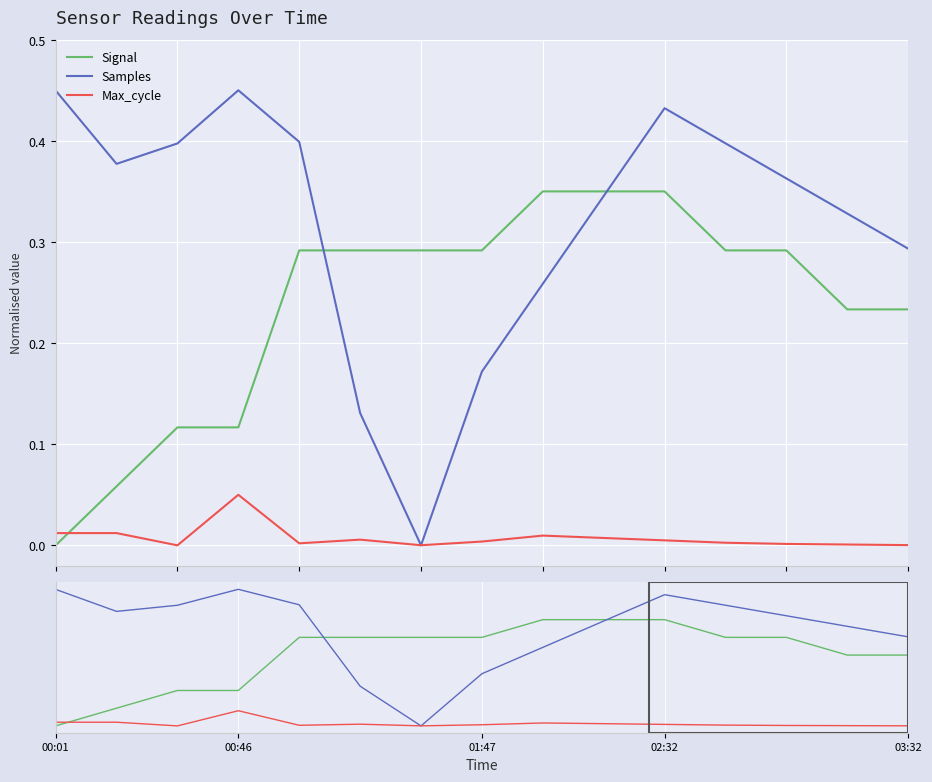

How many values in the Max_cycle series exceed 0?

14